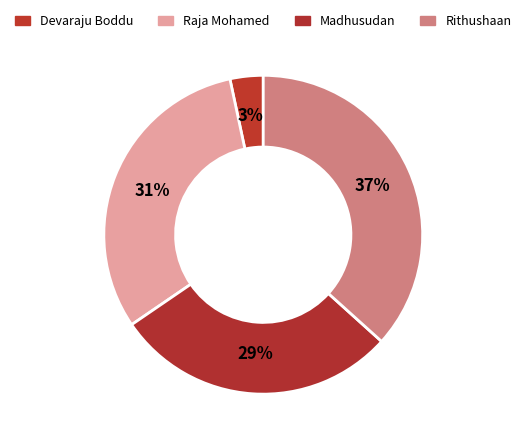

Count the number of slices in the pie.

4